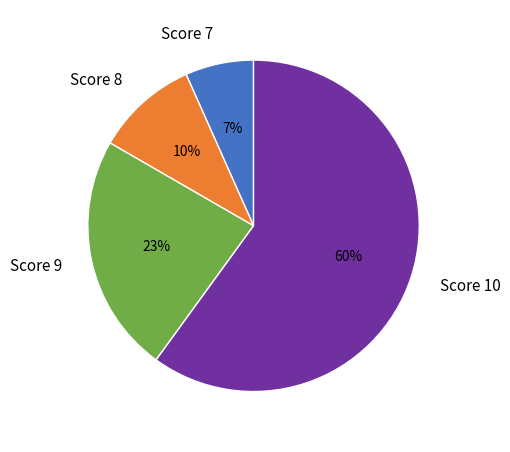

Is the sum of Score 8 and Score 9 greater than half?

No